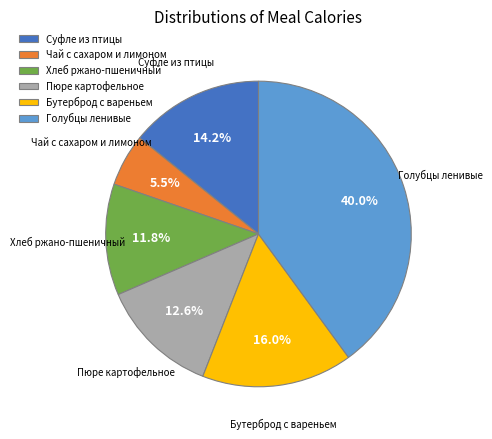

Count the number of slices in the pie.

6